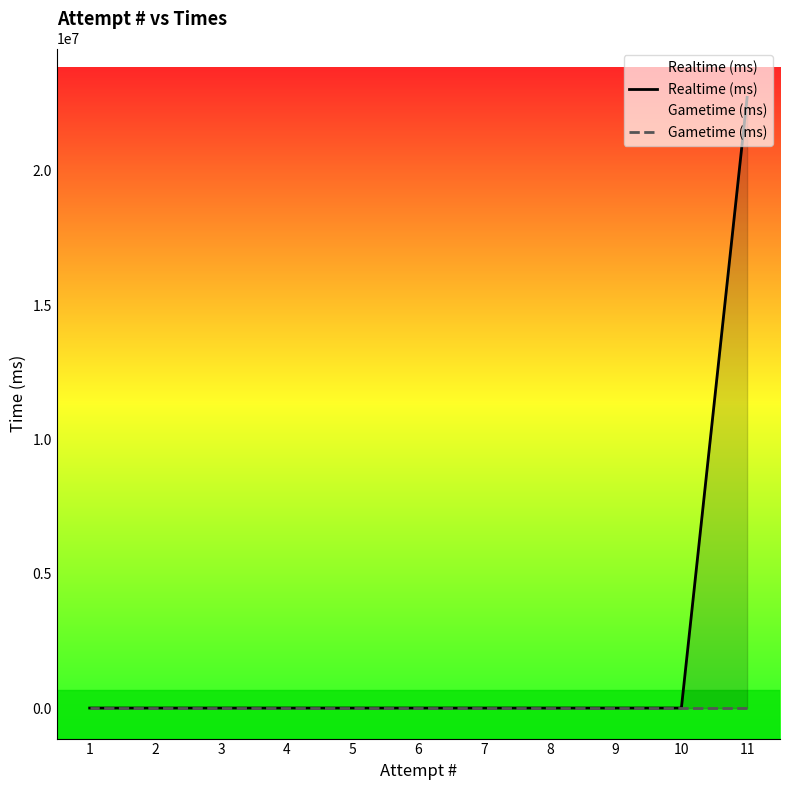

Between 11 and 8, which is larger?

11